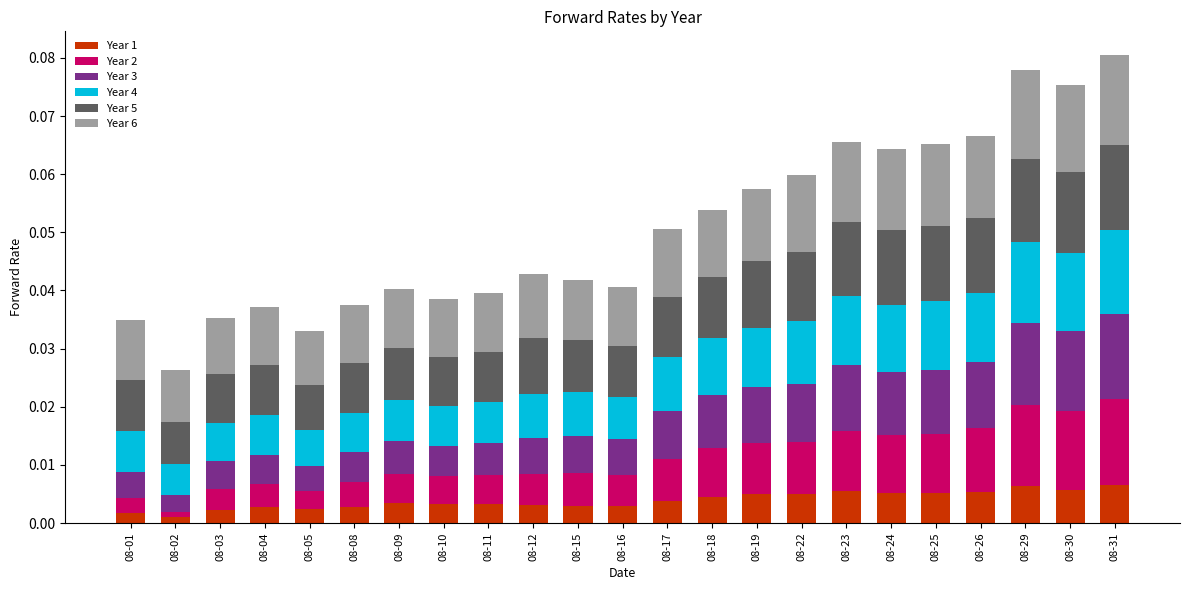

Count the Year 1 values in the range 0 to 1.

23